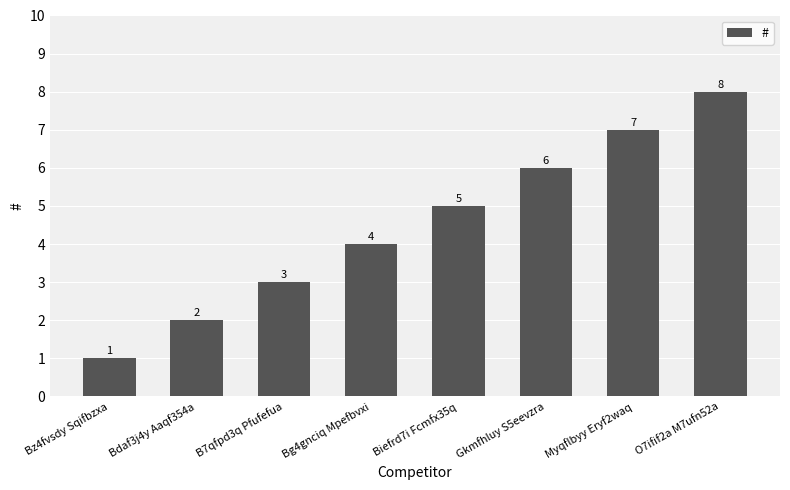

At which category does the chart reach its peak across all series?

O7ifif2a M7ufn52a